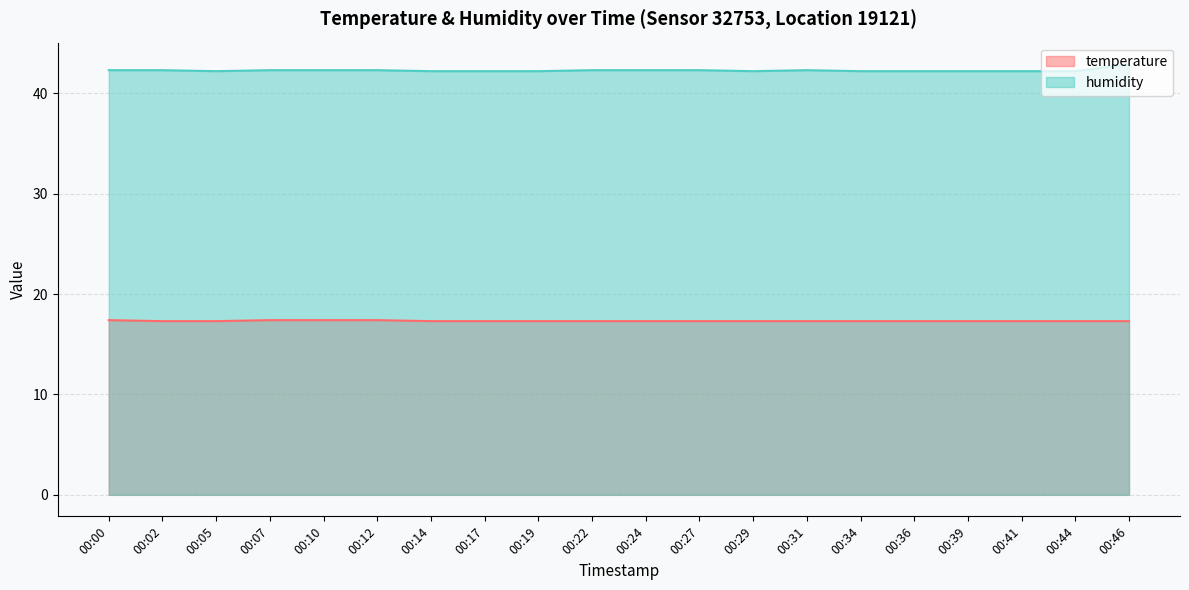

Which series has the widest spread of values?

humidity